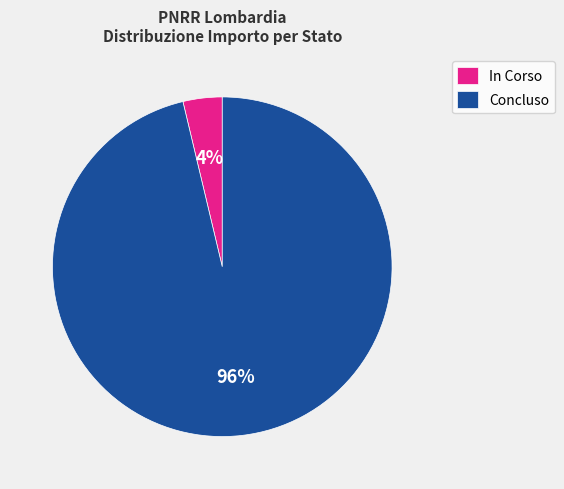

Is the sum of In Corso and Concluso greater than half?

Yes